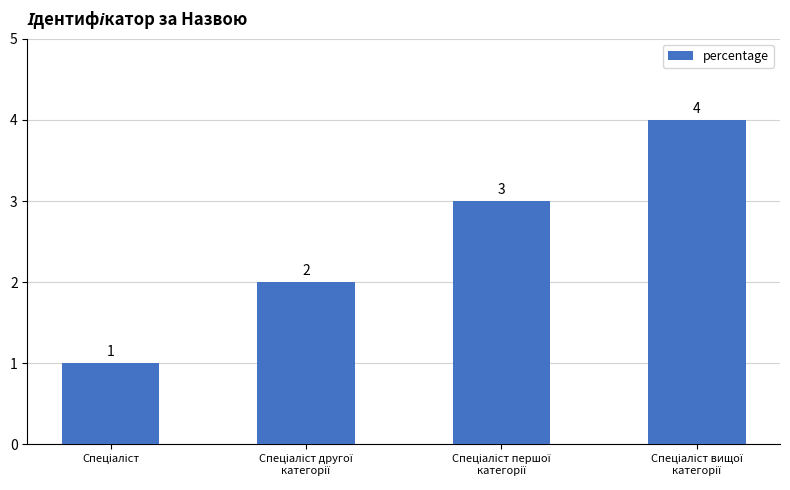

How many bars are there in total?

4